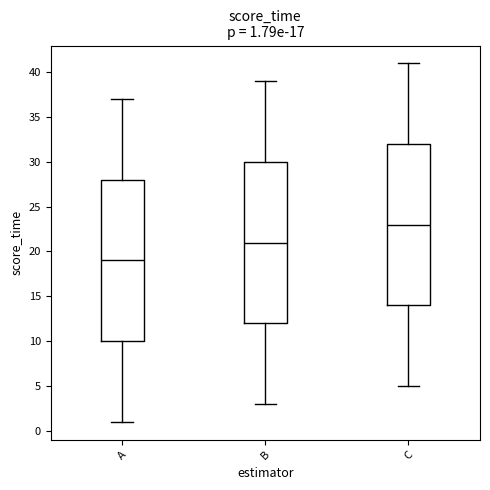

Which box has the highest median line?

C